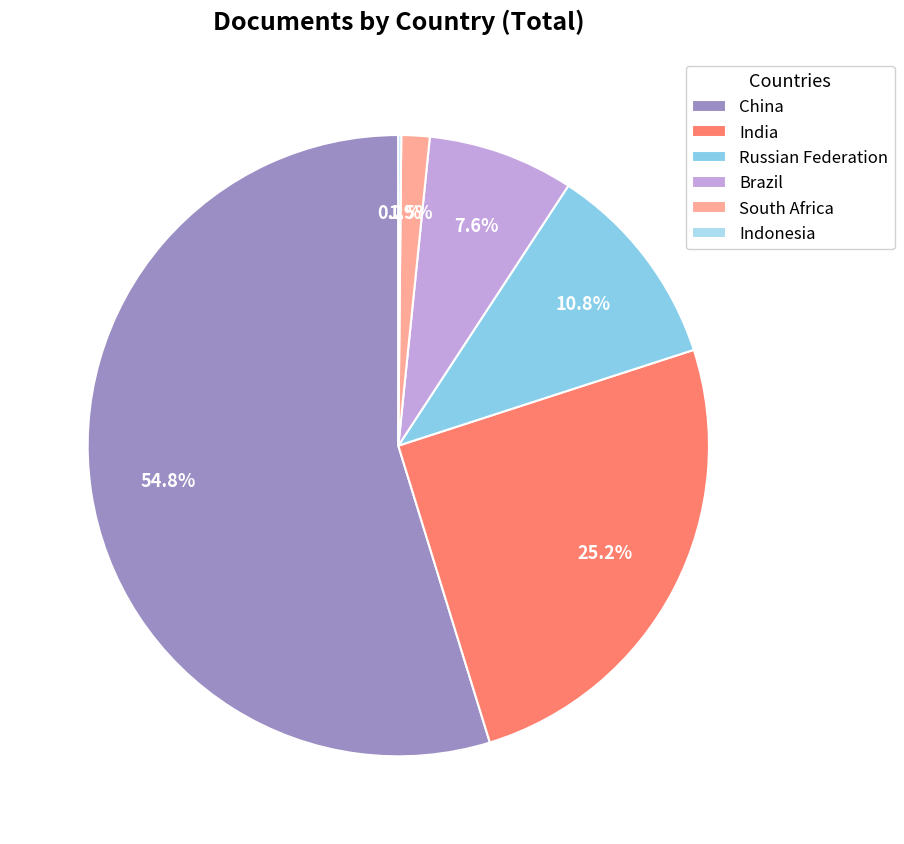

True or false: China accounts for 42% of the total.

False